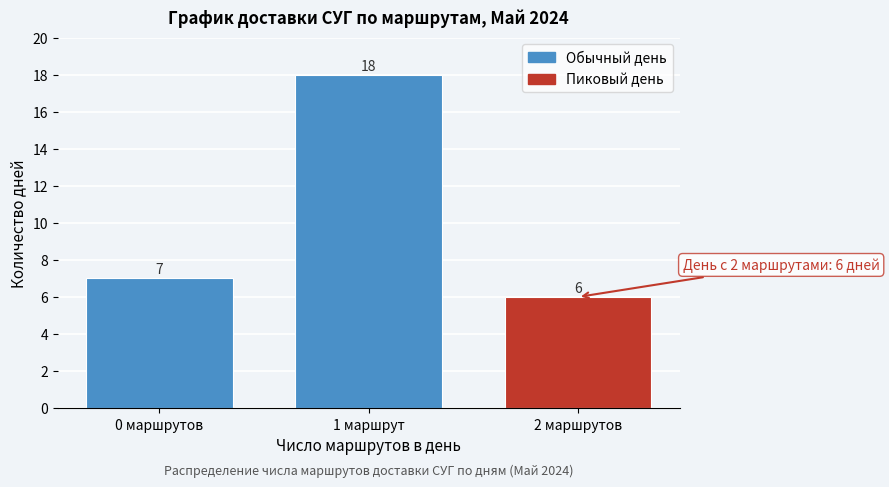

Reading left to right, what are all the values shown in this chart?

7	18	6